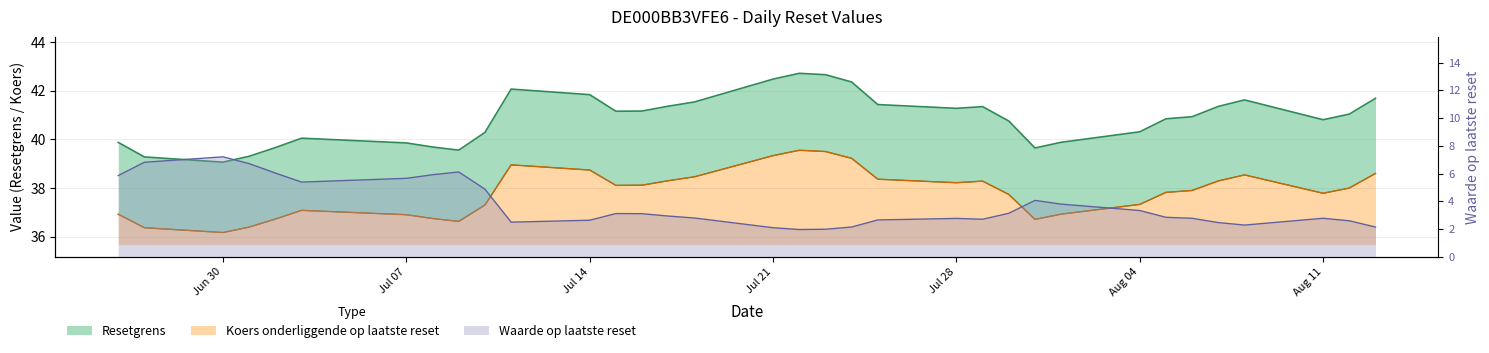

True or false: Waarde op laatste reset has a value of 1.2 at Jul 07.

False